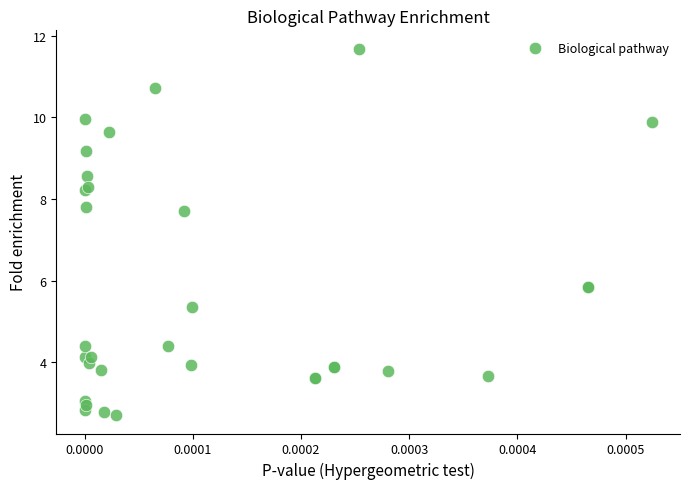

What Y value in the scatter plot is closest to 7?

7.7